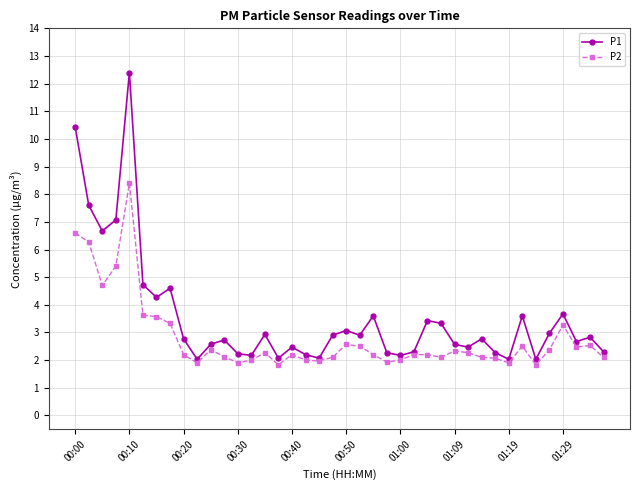

How many interior local valleys does the P1 series have?

12